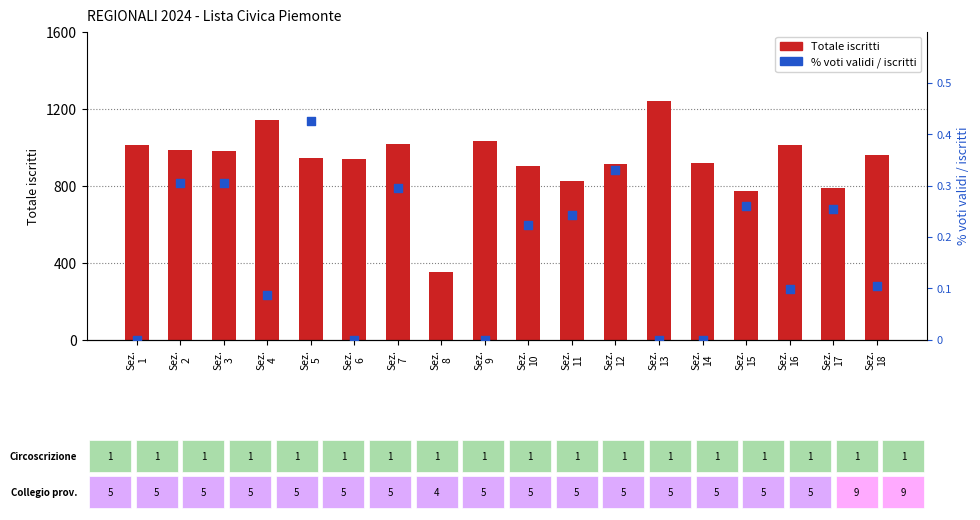

At how many categories does at least one series exceed 972?

8